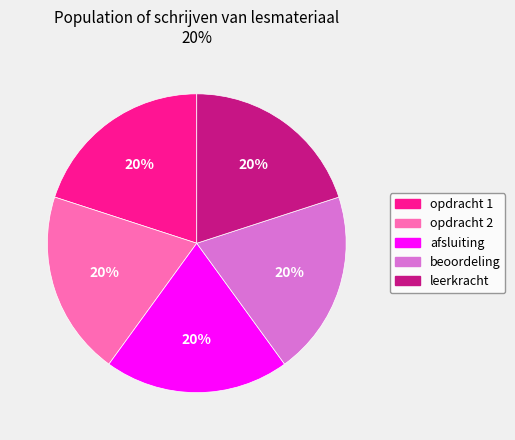

Combined, do leerkracht and opdracht 2 account for over 50%?

No